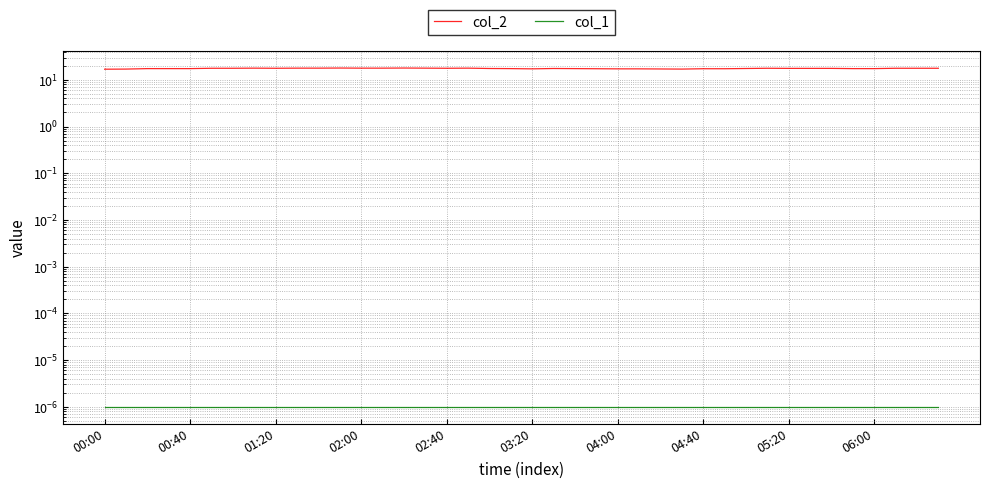

True or false: col_2 and col_1 intersect in this chart.

False